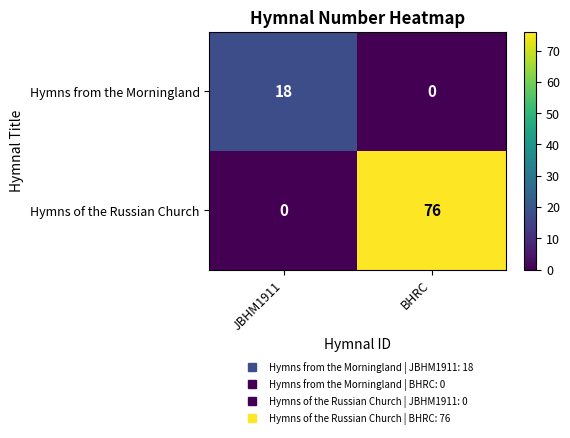

Is it true that Hymns from the Morningland equals 0 at BHRC?

True